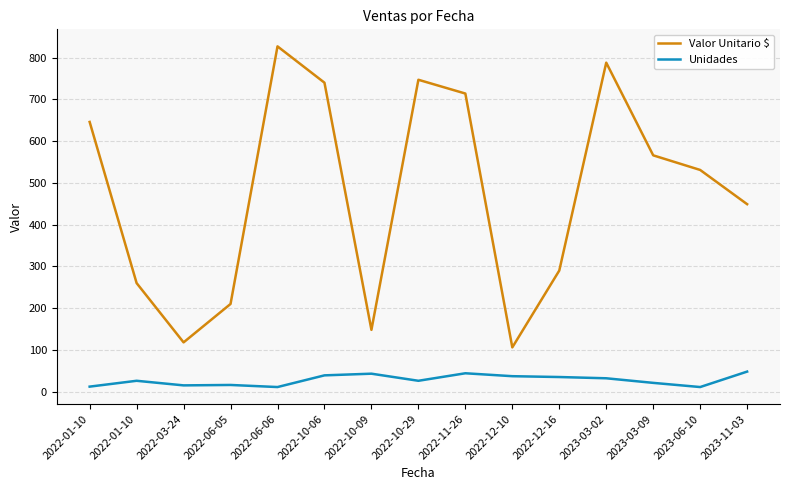

At 2022-11-26, list the series in order from largest to smallest.

Valor Unitario $, Unidades